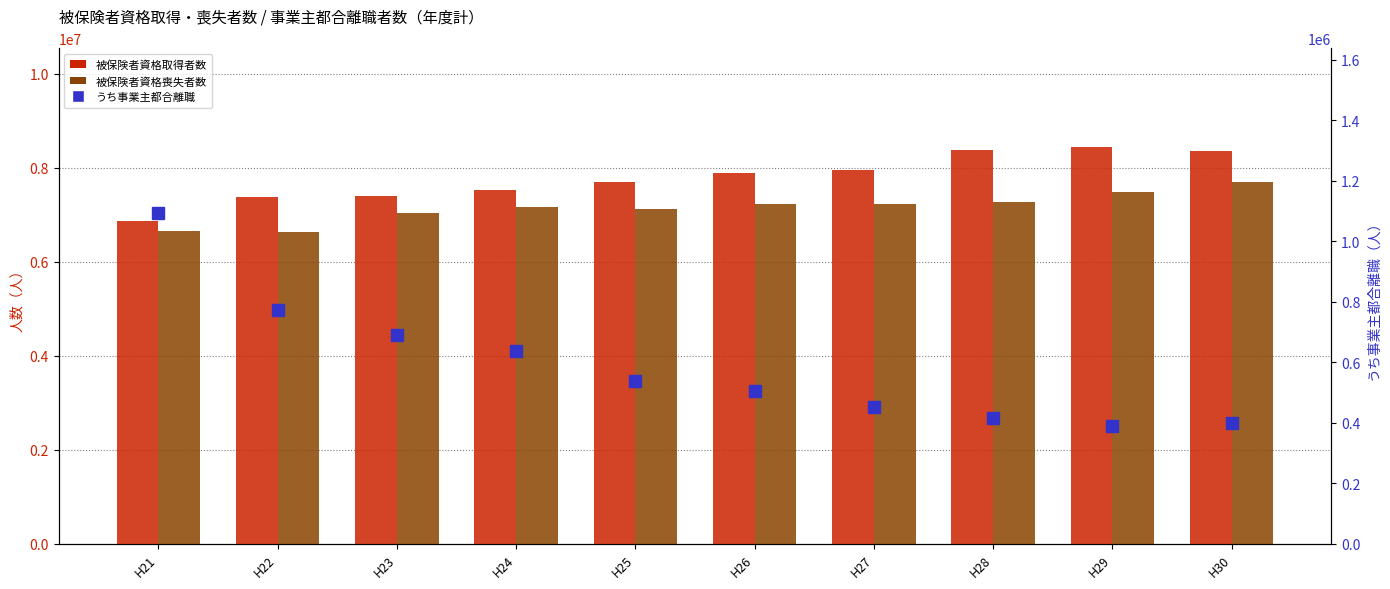

What is the value of the うち事業主都合離職 bar at the 2nd from the left?

771711